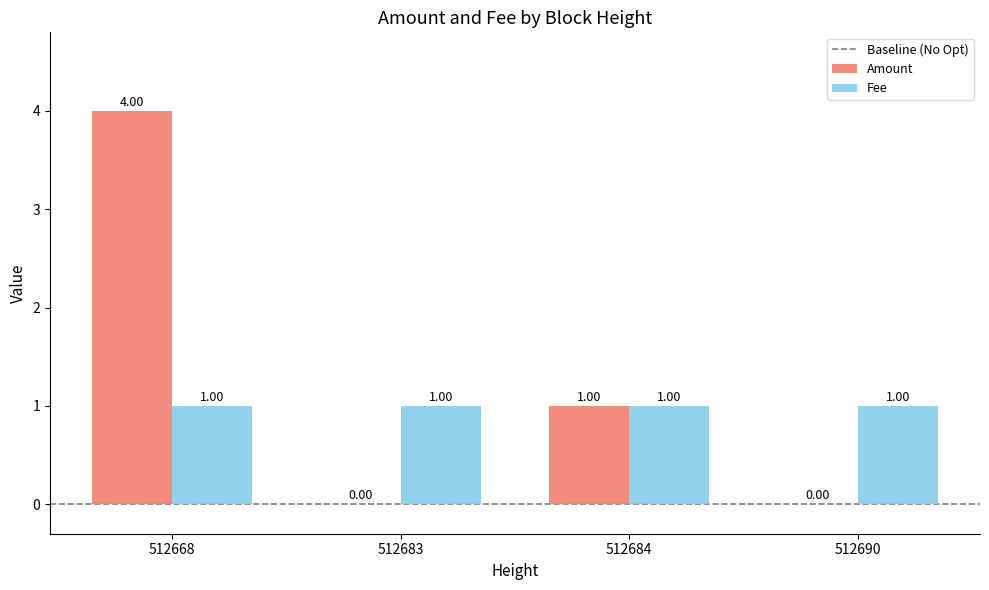

Does the chart contain stacked bars?

No